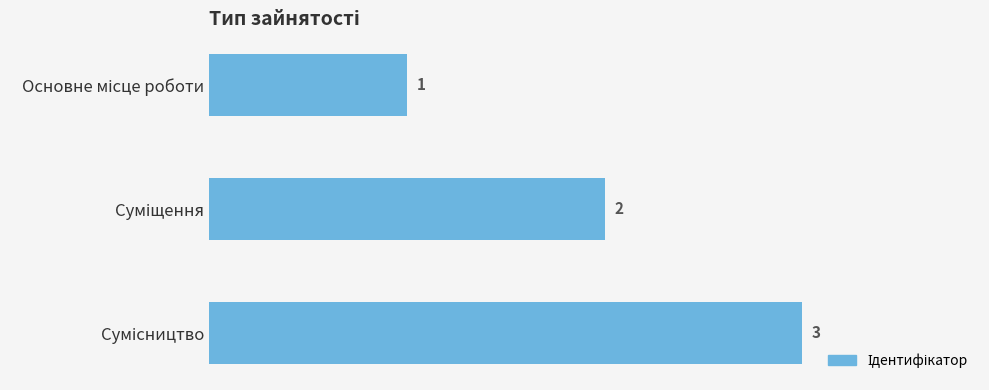

What is the sum of all values?

6